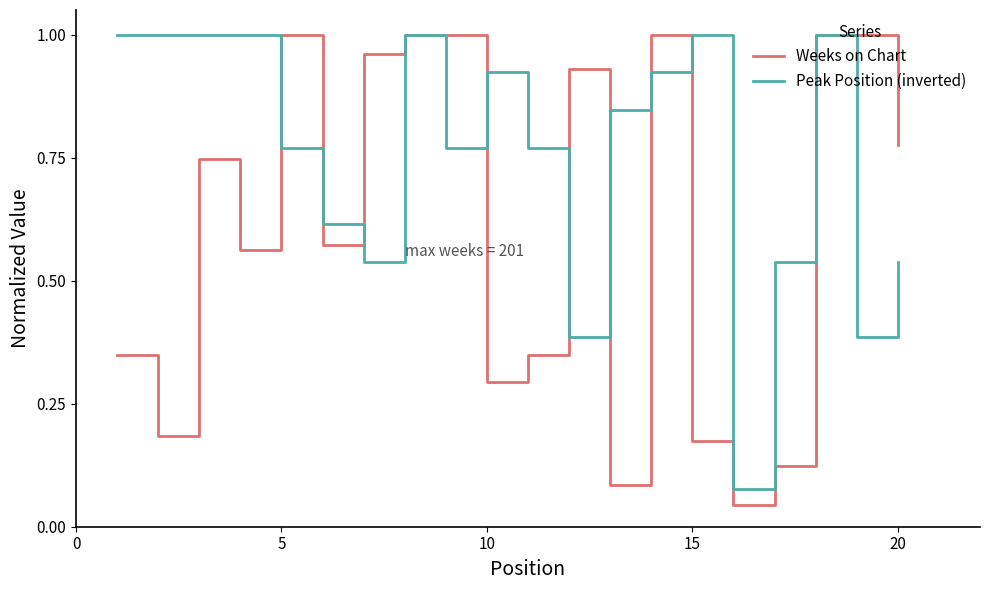

Which series has the largest total across all categories?

Peak Position (inverted)